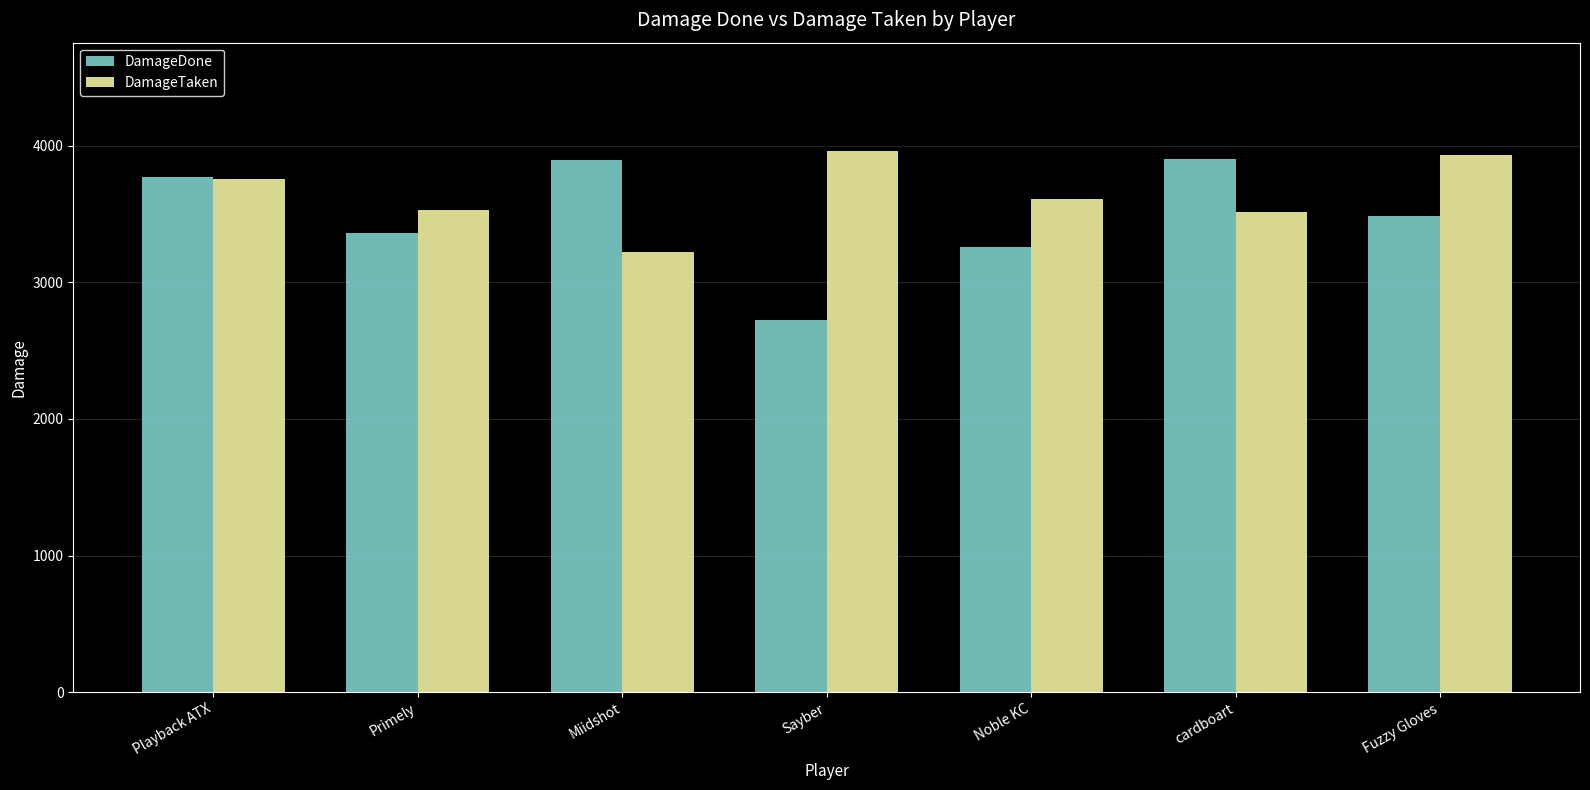

Which series has the widest spread of values?

DamageDone